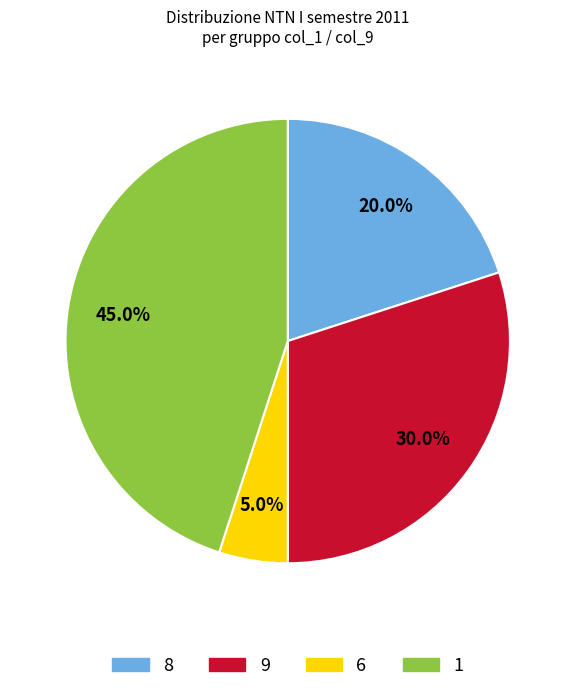

How many slices are in this pie chart?

4